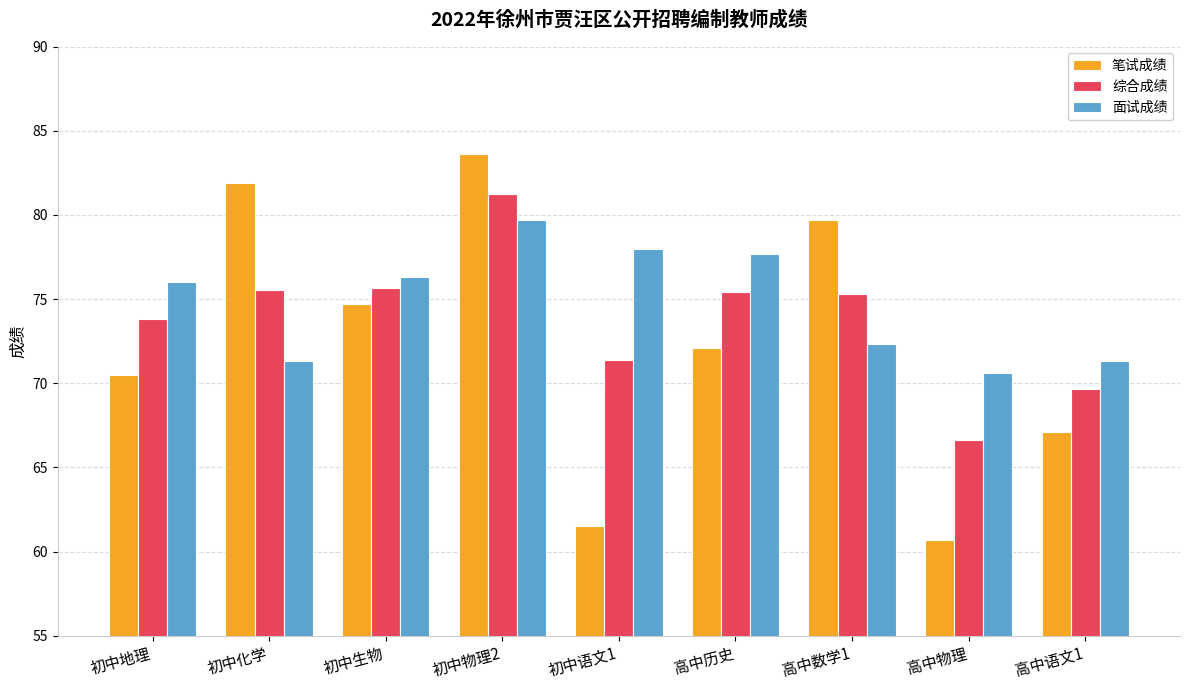

What is the sum of all 综合成绩 values?

664.7